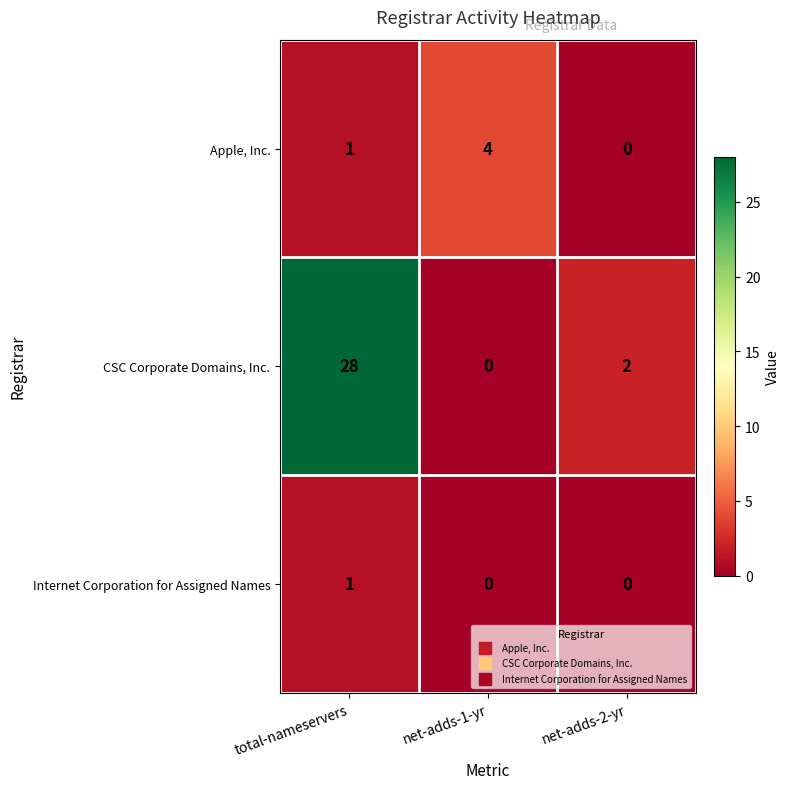

The value of CSC Corporate Domains, Inc. at net-adds-2-yr is 2. True or false?

True